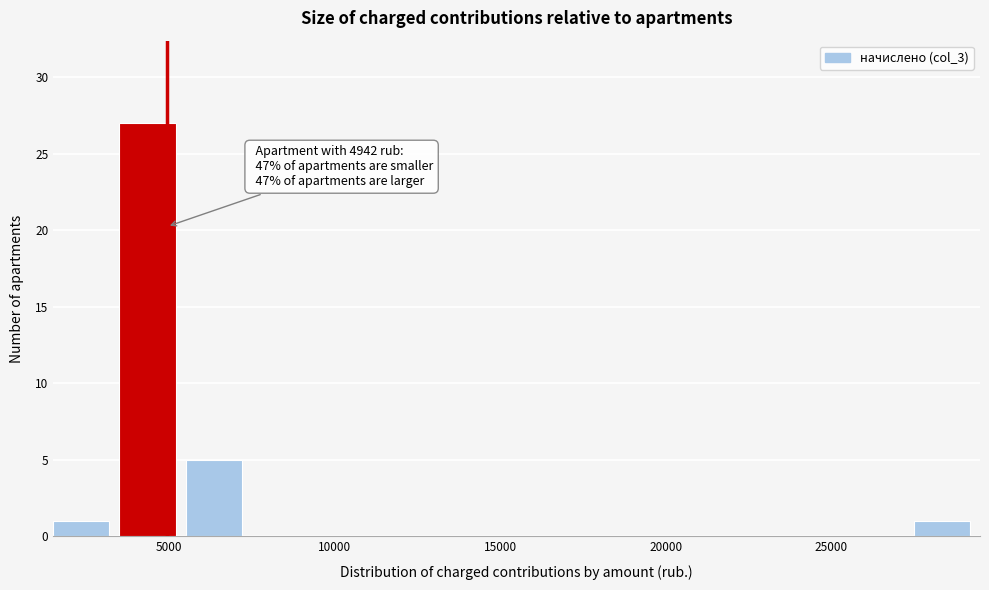

Which range on the x-axis has the tallest bar?

3500 to 5500